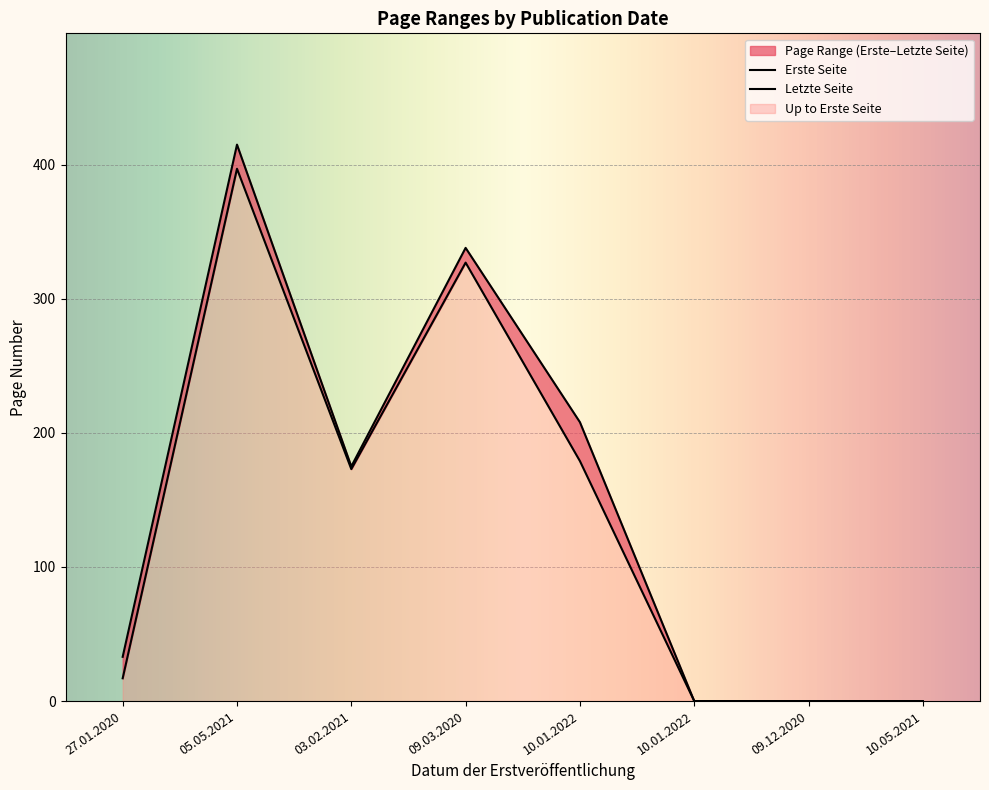

At how many categories does at least one series exceed 348?

1